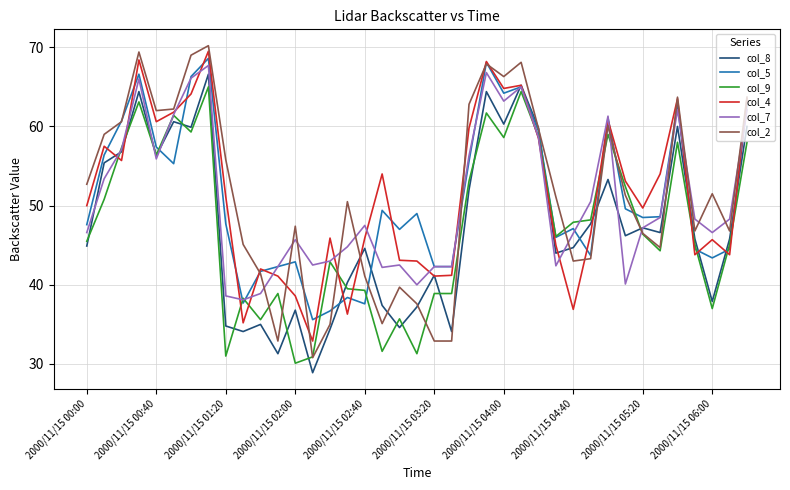

Which series has the largest range (max minus min)?

col_2